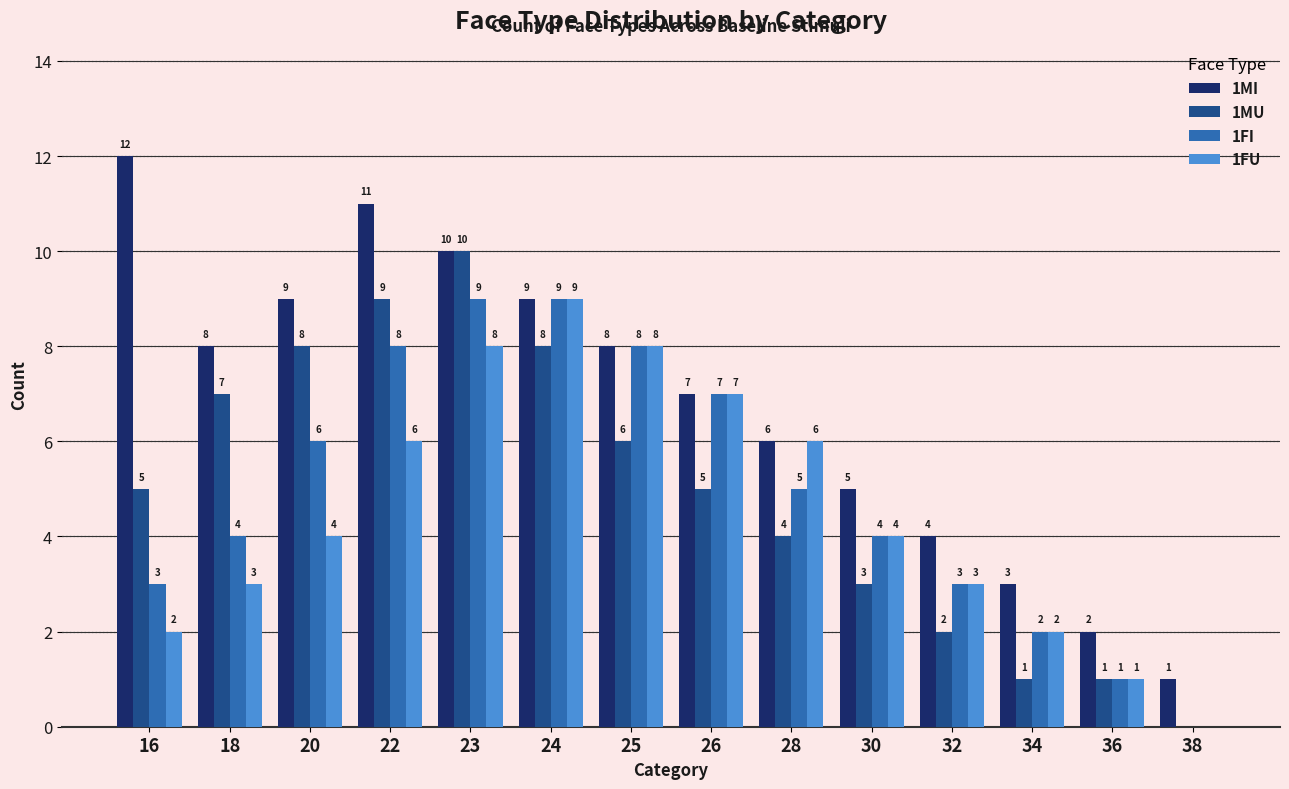

Reading left to right, list all the values displayed in this chart.

1MI: 16=12	18=8	20=9	22=11	23=10	24=9	25=8	26=7	28=6	30=5	32=4	34=3	36=2	38=1
1MU: 16=5	18=7	20=8	22=9	23=10	24=8	25=6	26=5	28=4	30=3	32=2	34=1	36=1	38=0
1FI: 16=3	18=4	20=6	22=8	23=9	24=9	25=8	26=7	28=5	30=4	32=3	34=2	36=1	38=0
1FU: 16=2	18=3	20=4	22=6	23=8	24=9	25=8	26=7	28=6	30=4	32=3	34=2	36=1	38=0